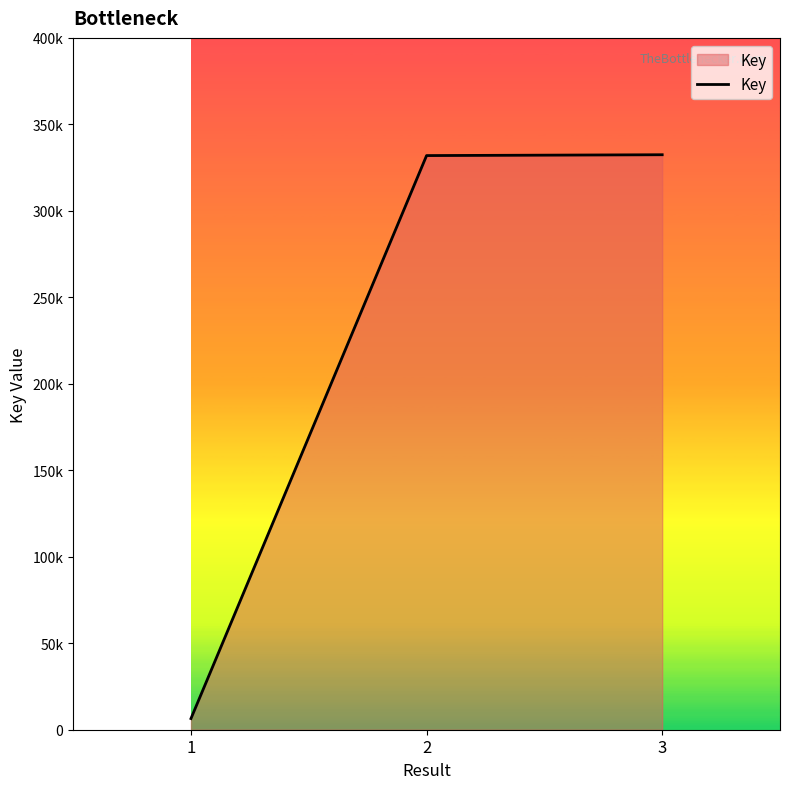

Does the chart display data point markers on the line(s)?

No